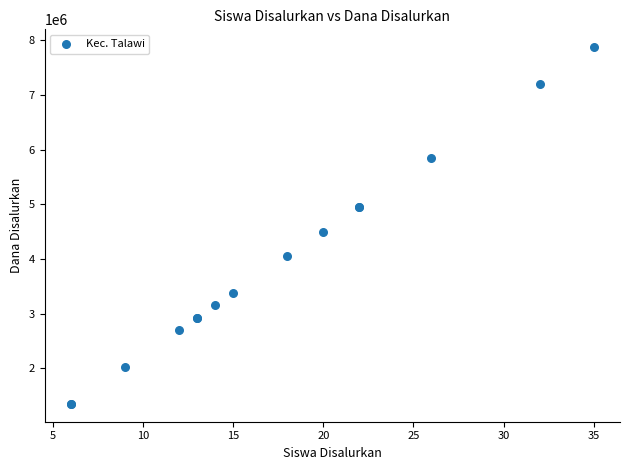

What Y value in the scatter plot is closest to 4612500?

4500000